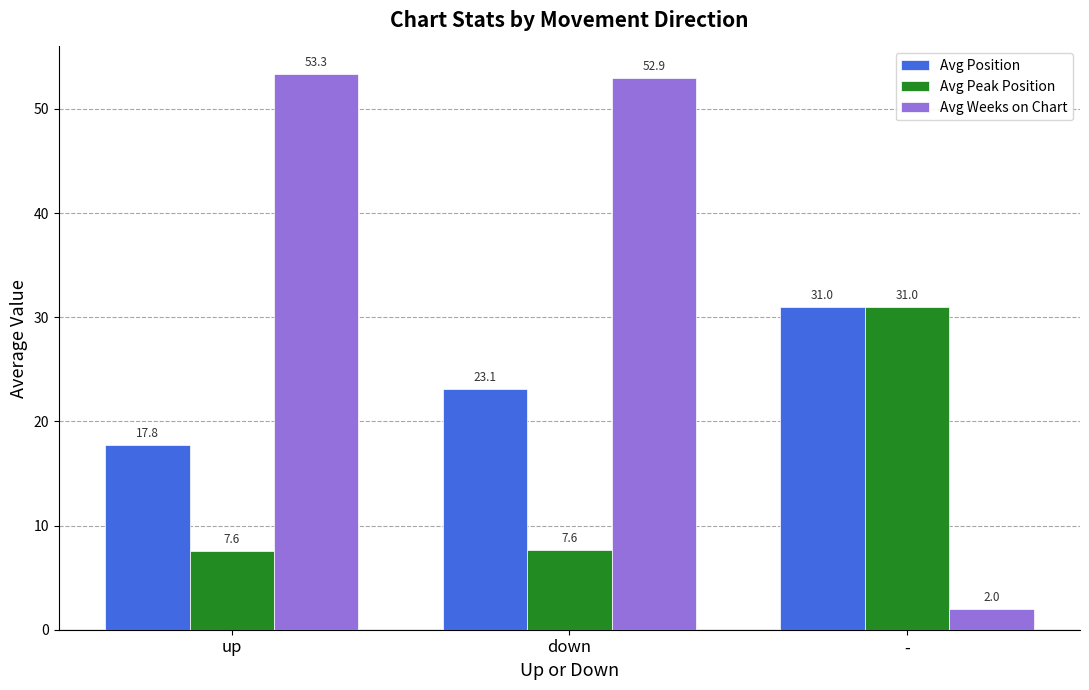

List the series in order of their overall mean, lowest first.

Avg Peak Position, Avg Position, Avg Weeks on Chart